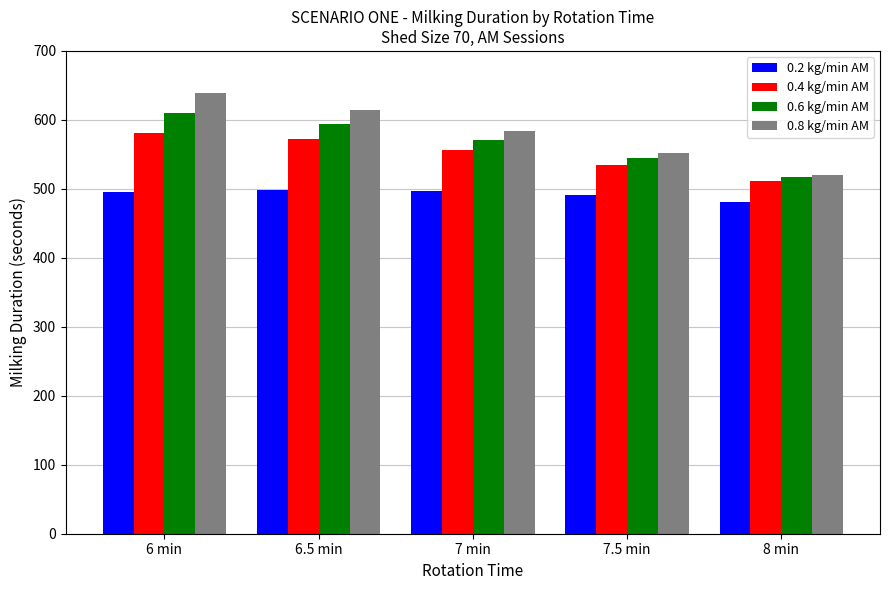

Rank the series by their maximum value, from highest to lowest.

0.8 kg/min AM, 0.6 kg/min AM, 0.4 kg/min AM, 0.2 kg/min AM